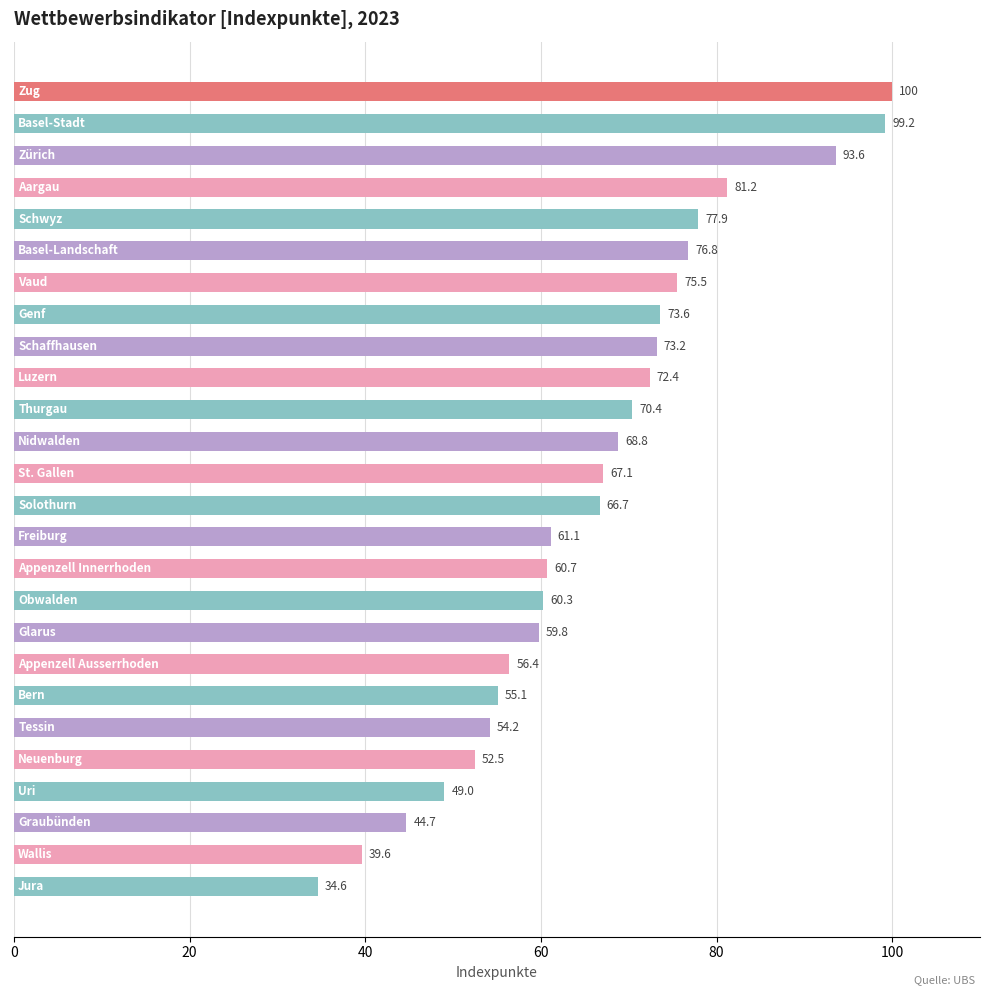

Count the number of categories in the chart.

26